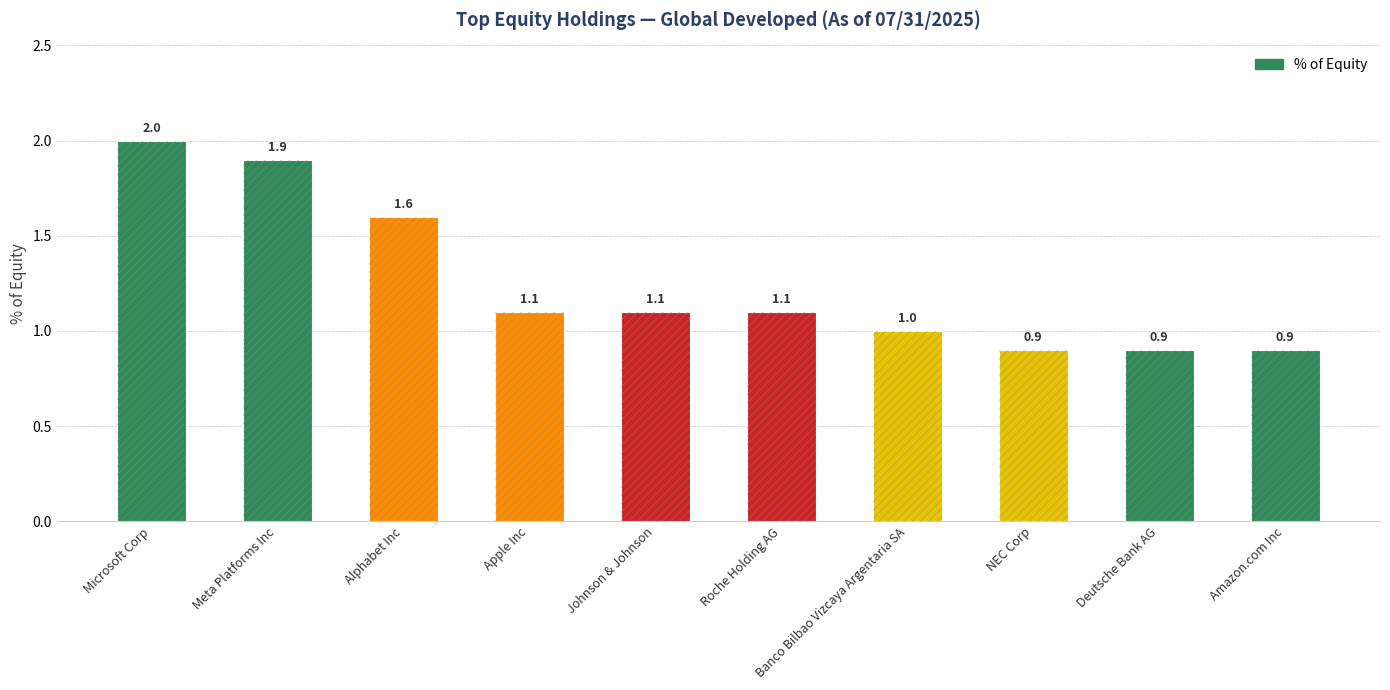

Are the bars grouped side by side (vs. stacked)?

No